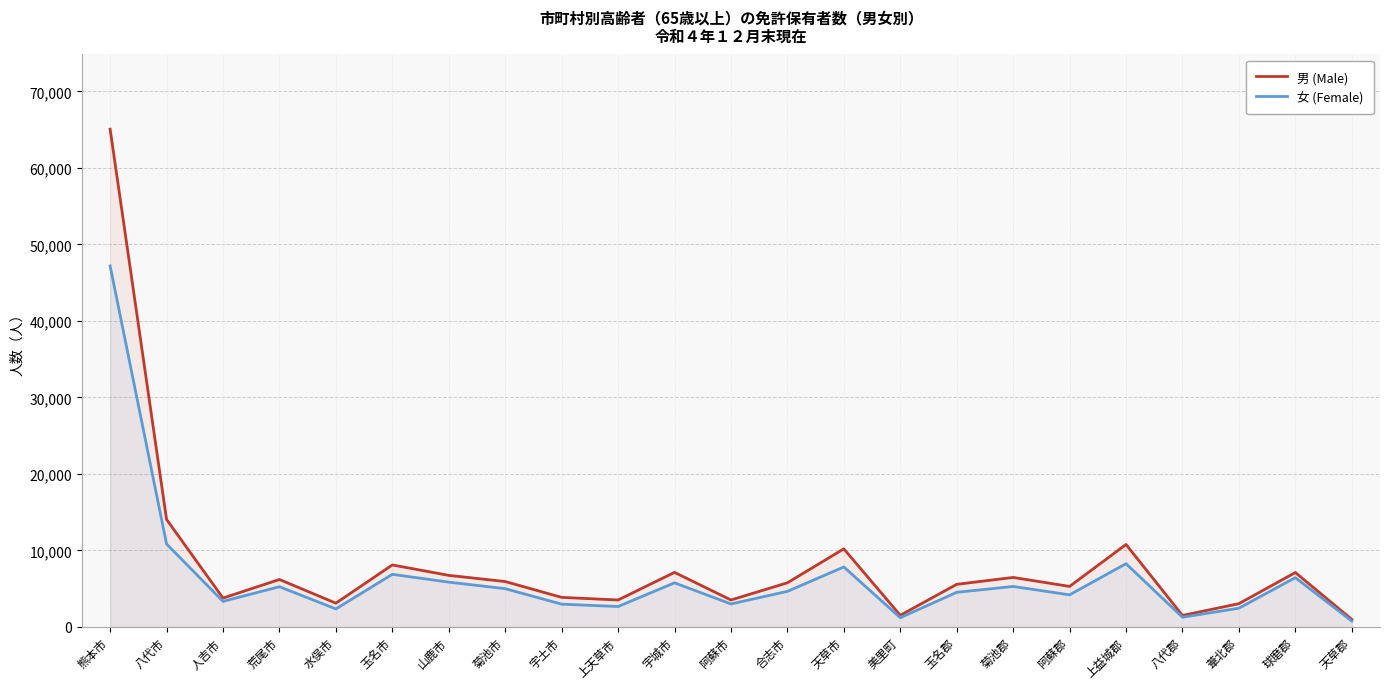

True or false: 男 (Male) has a value of 7432 at 八代市.

False